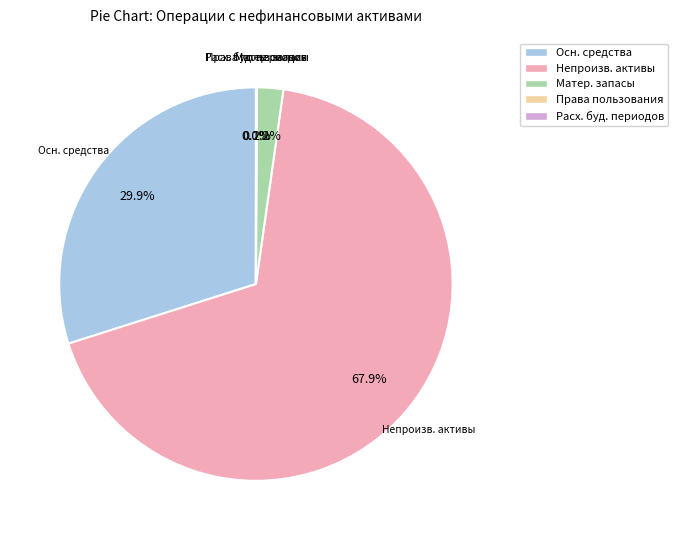

Is there a majority slice in this chart?

Yes